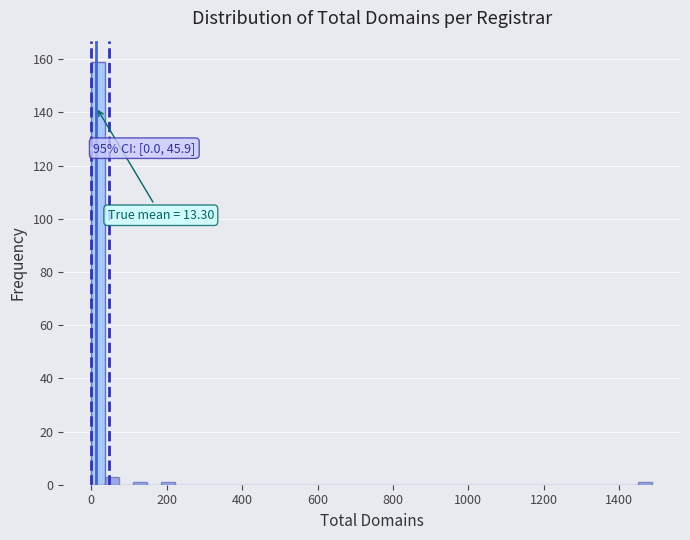

Around what value on the x-axis is the tallest bar? Give the approximate position of its centre, as read against the axis.

20